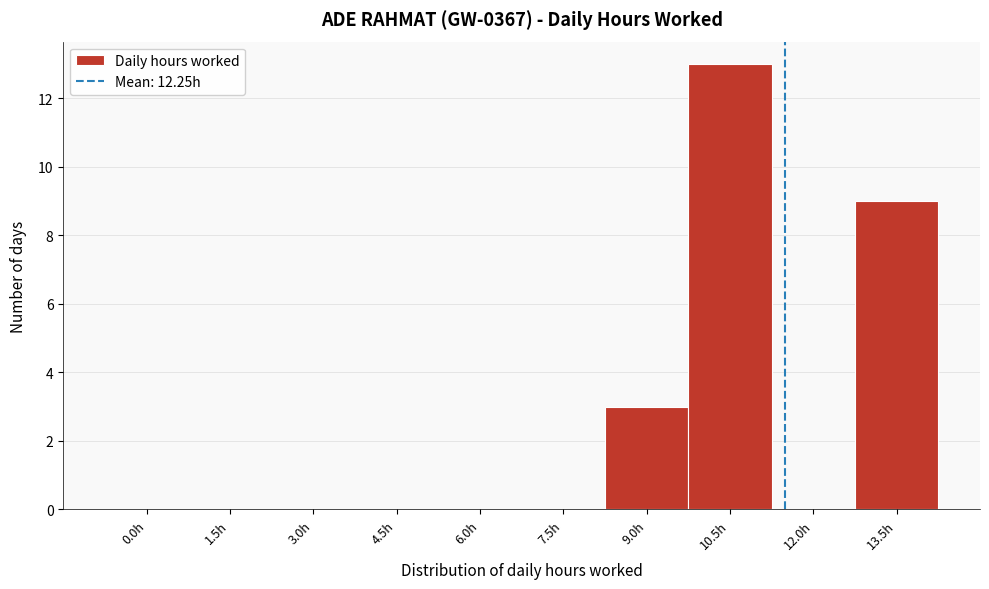

Reading left to right, extract all data points from this chart.

0.0h=0	1.5h=0	3.0h=0	4.5h=0	6.0h=0	7.5h=0	9.0h=3	10.5h=13	12.0h=0	13.5h=9